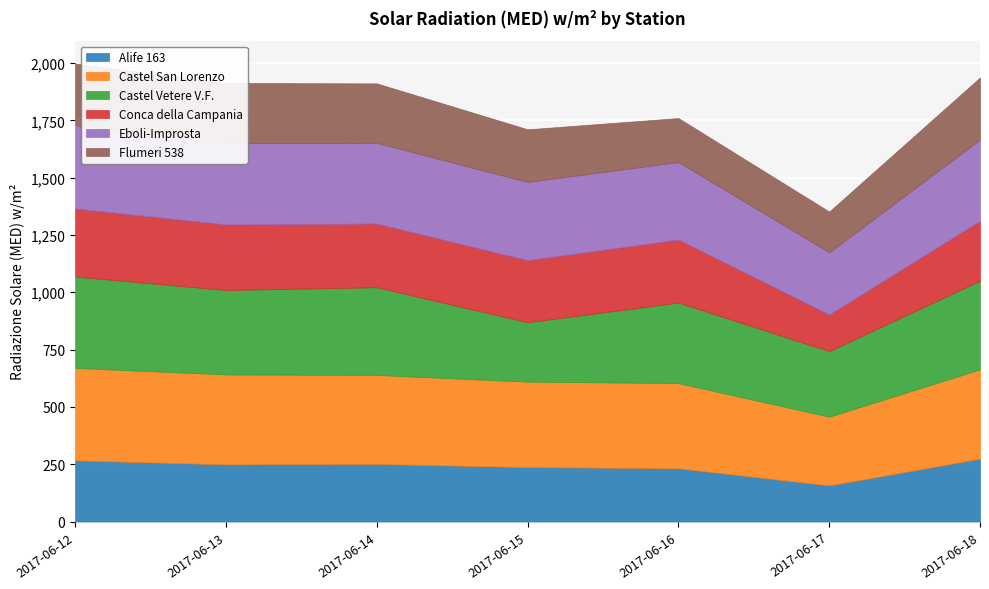

Which category has the highest value in the Flumeri 538 series?

2017-06-18